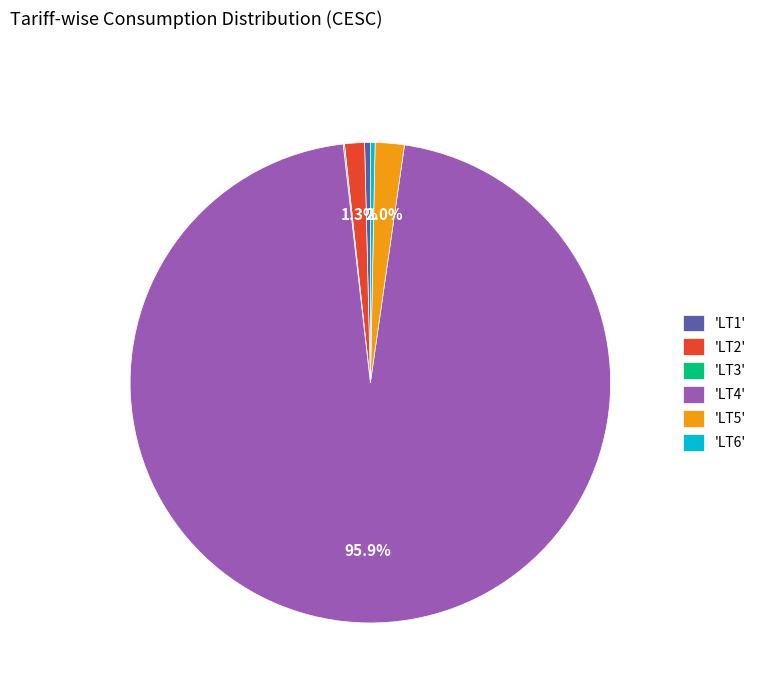

How much of the chart is everything except 'LT2'?

98.7%